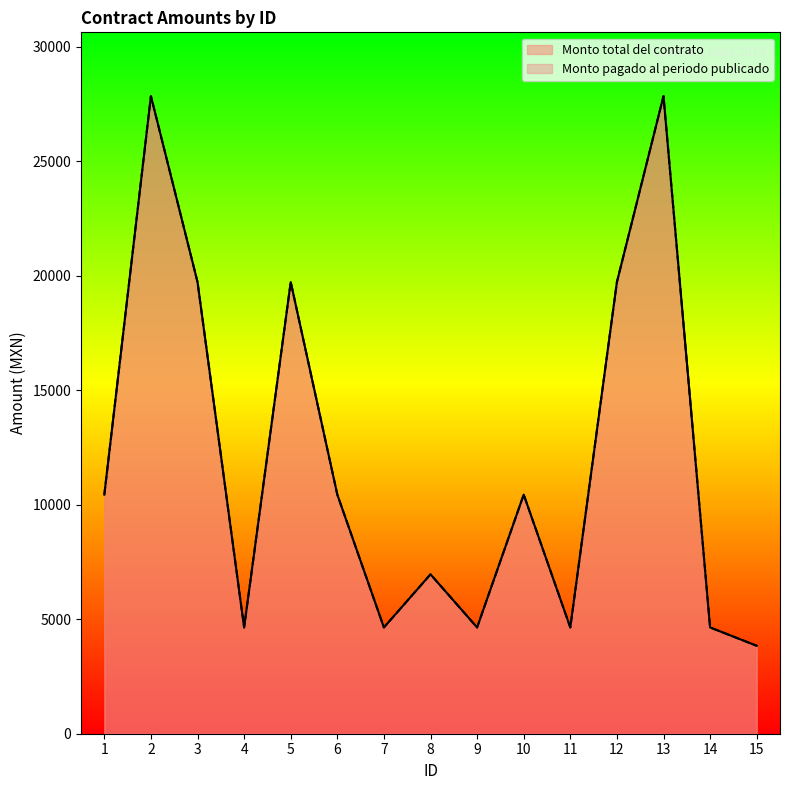

True or false: Monto pagado al periodo publicado and Monto total del contrato cross at least once.

False